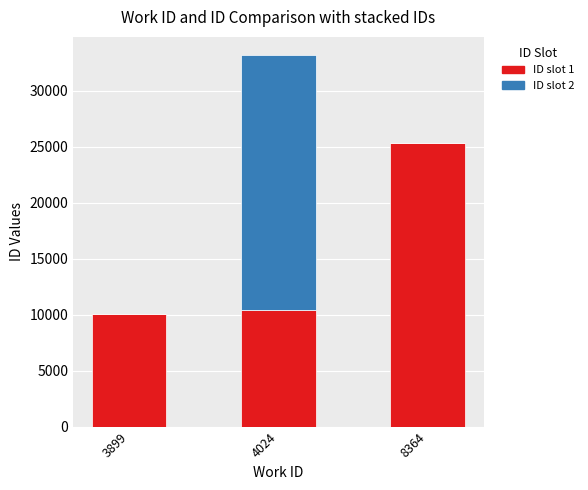

What is the total value across all series at 8364?

25323